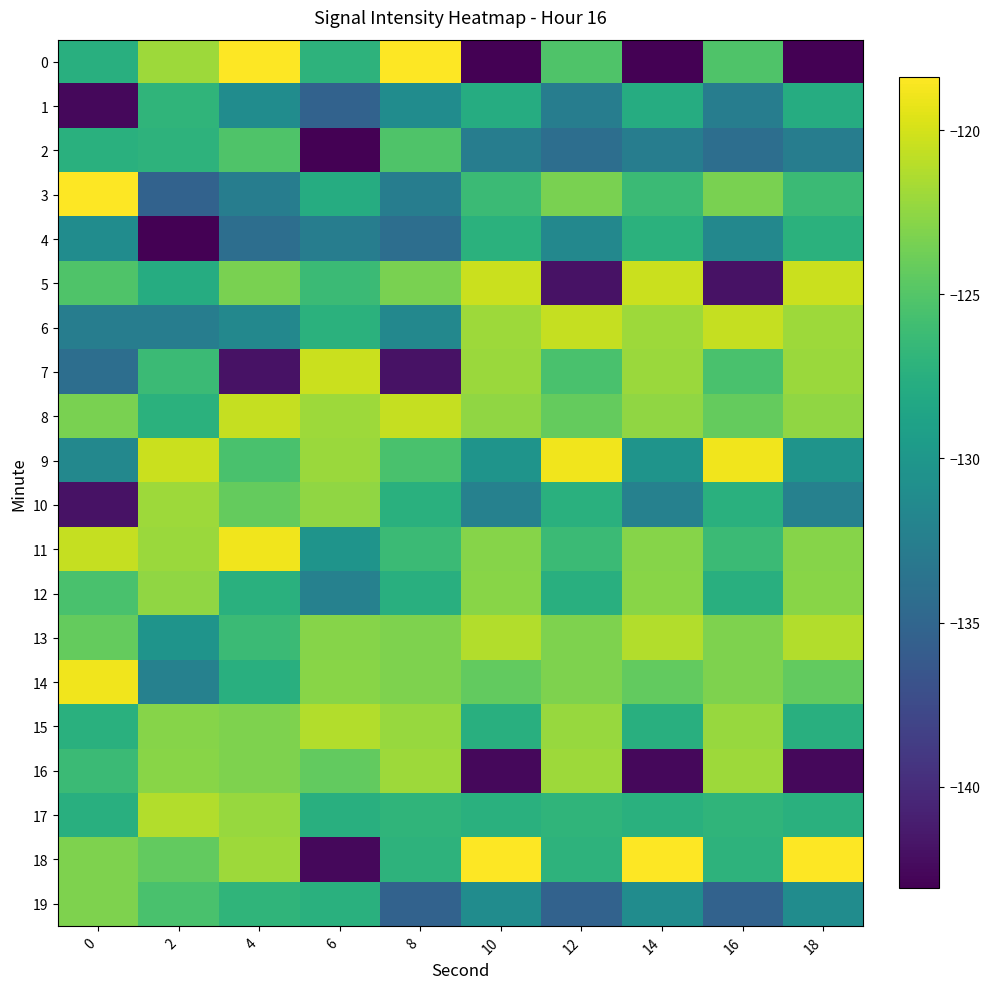

At which category does the chart reach its minimum across all series?

10